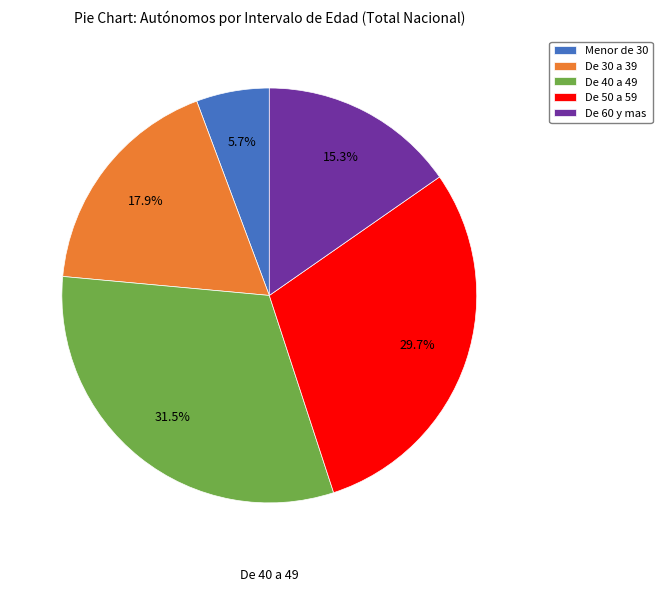

Which category has the smallest portion of the pie?

Menor de 30